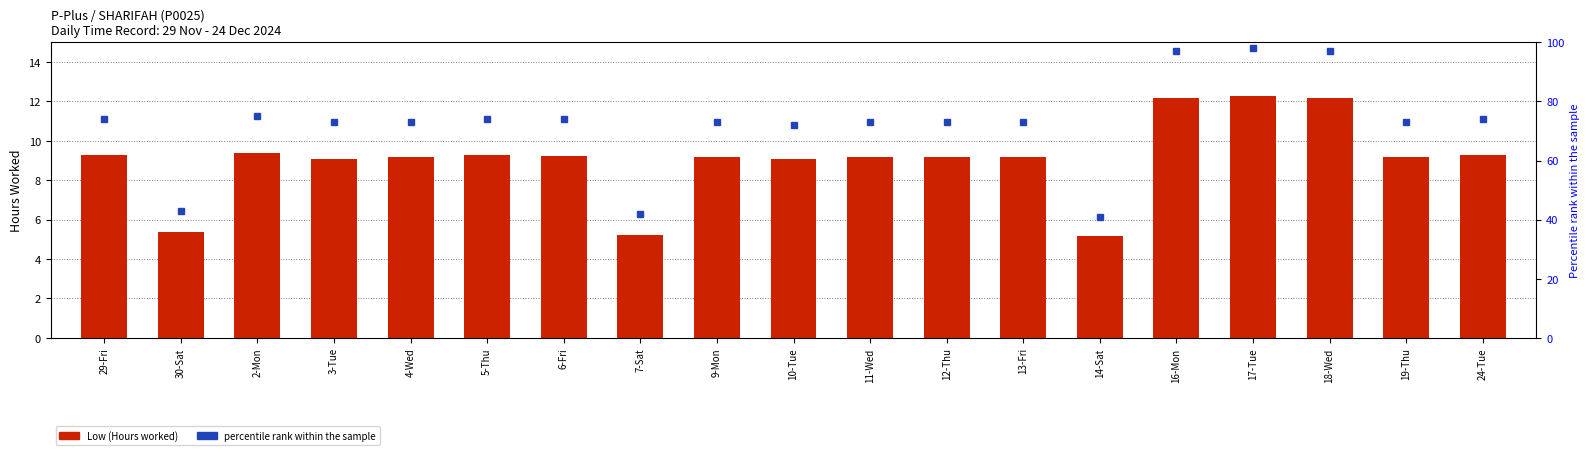

Reading right to left, list all the values displayed in this chart.

9.3	9.2	12.2	12.3	12.2	5.2	9.2	9.2	9.2	9.1	9.2	5.2	9.2	9.3	9.2	9.1	9.4	5.4	9.3